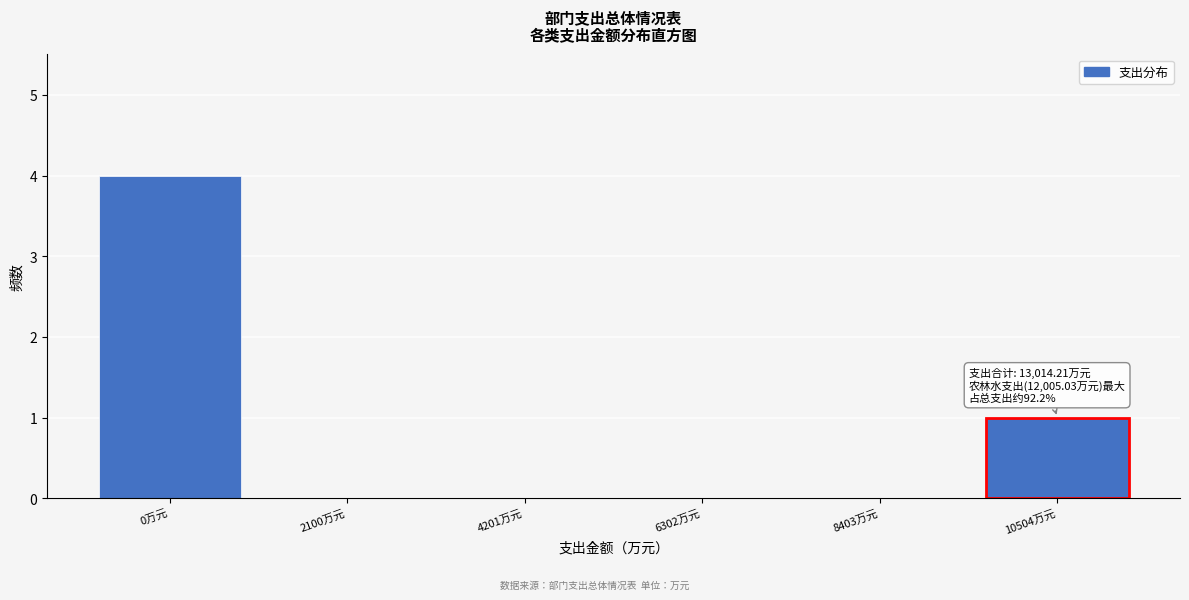

Reading left to right, list all the values displayed in this chart.

0万元=4	2100万元=0	4201万元=0	6302万元=0	8403万元=0	10504万元=1